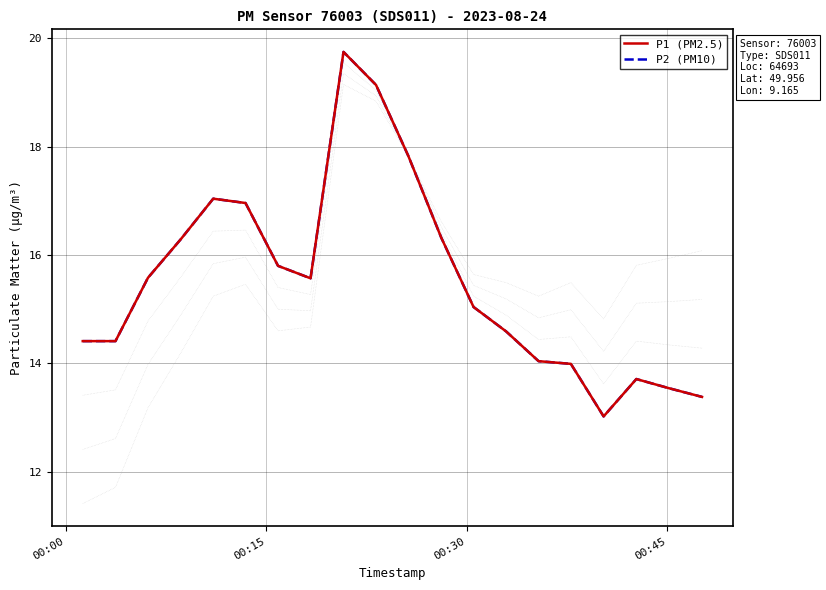

Count the number of categories in the chart.

20